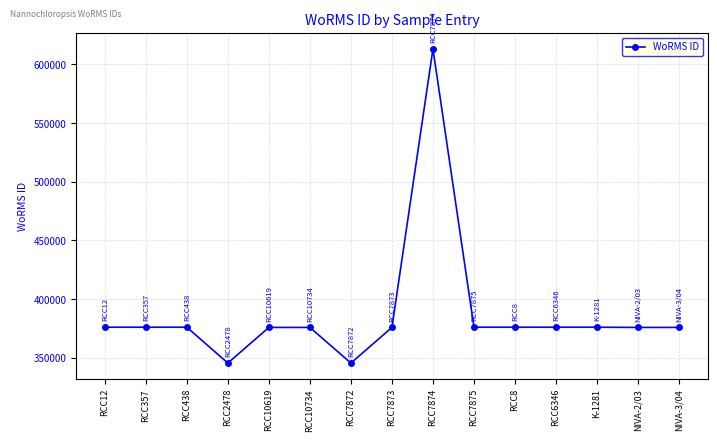

True or false: the data shows 99397 at RCC8.

False